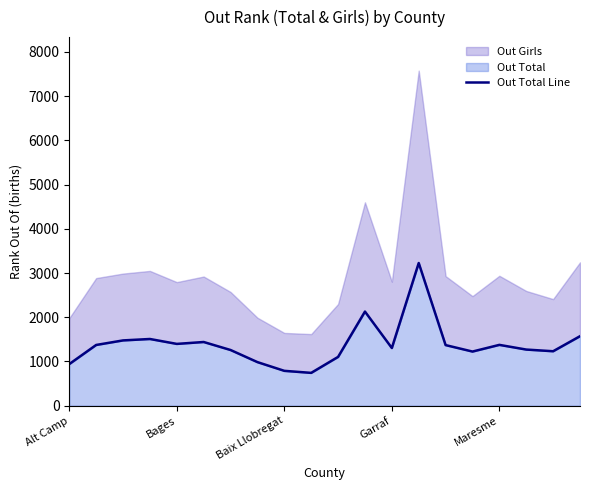

How many data points are less than 1370?

10